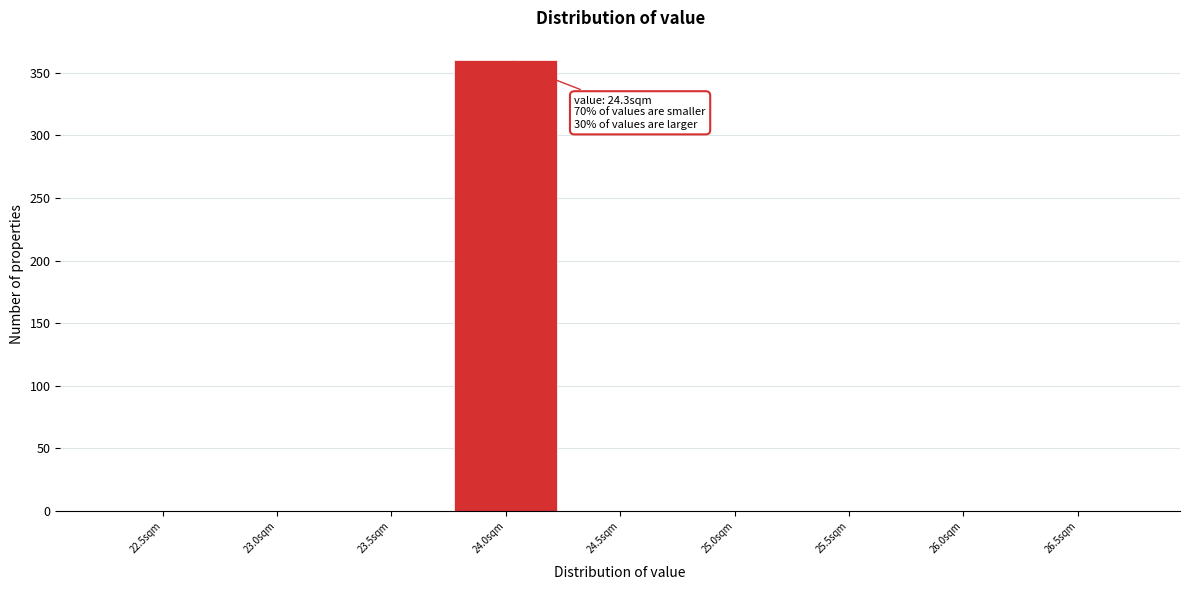

Reading right to left, extract all data points from this chart.

26.5sqm=0	26.0sqm=0	25.5sqm=0	25.0sqm=0	24.5sqm=0	24.0sqm=360	23.5sqm=0	23.0sqm=0	22.5sqm=0